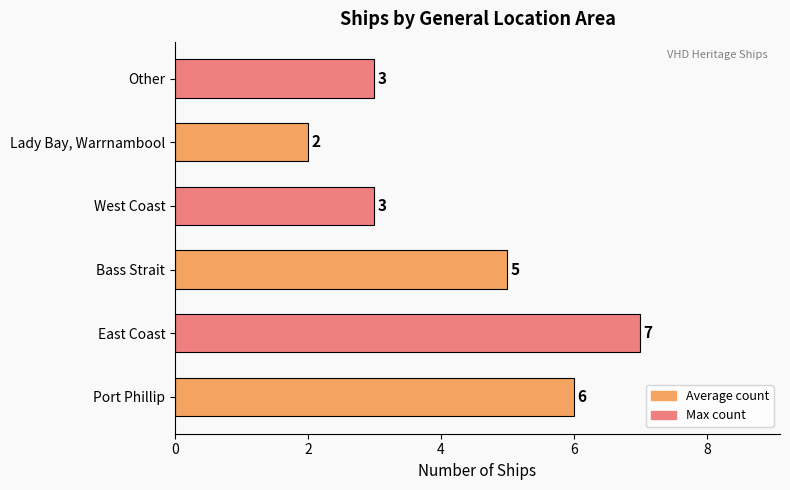

Which category has the highest value across all series?

East Coast